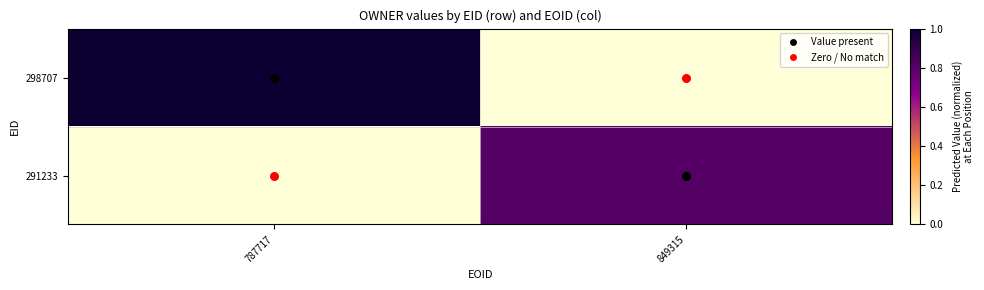

Reading left to right, list all the values displayed in this chart.

298707: 787717=1.0	849315=0.0
291233: 787717=0.0	849315=0.8